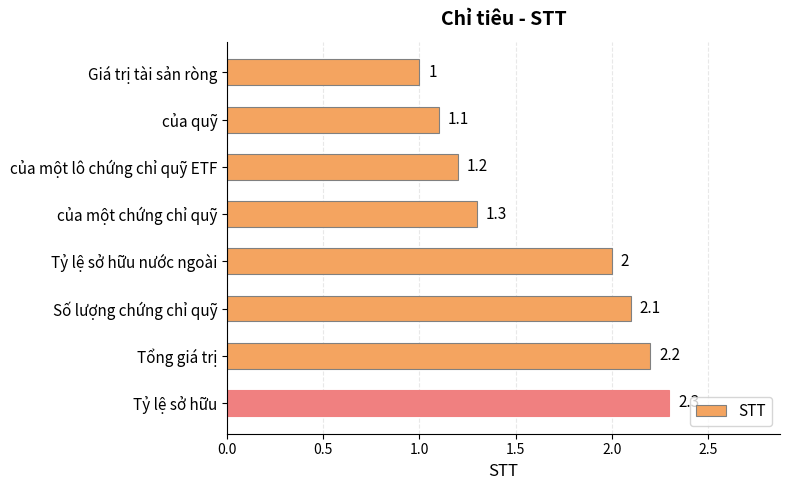

What is the label of the 5th bar from the bottom?

của một chứng chỉ quỹ